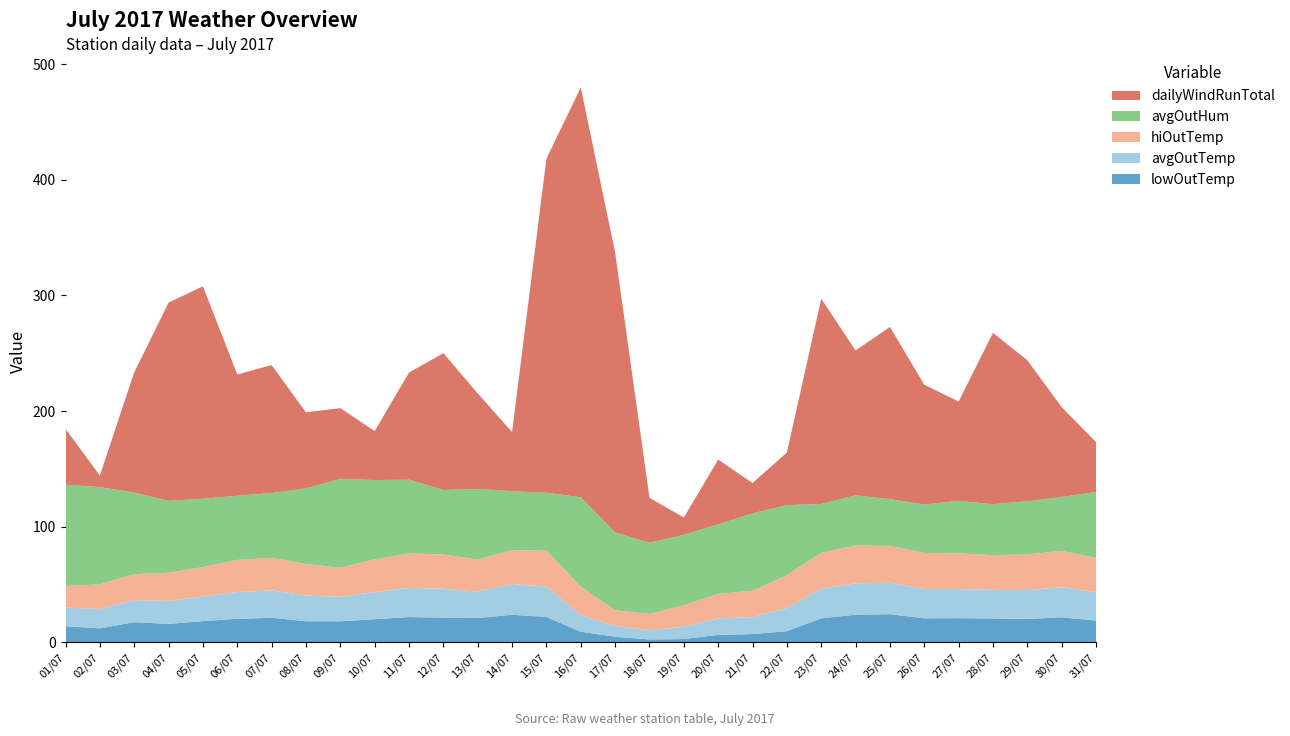

Reading right to left, extract all data points from this chart.

lowOutTemp: 18.7	21.6	20.2	20.6	20.8	20.7	24.3	23.8	20.7	9.6	7.1	6.4	2.8	2.4	4.8	9.1	21.9	23.8	21.0	21.3	21.8	19.9	18.1	18.2	21.2	20.3	18.3	15.9	17.4	12.0	13.8
avgOutTemp: 24.6	26.0	24.9	24.7	25.2	25.3	27.2	27.1	25.7	19.9	14.6	14.3	10.6	7.9	9.2	14.3	26.2	26.6	22.8	25.0	25.2	23.5	21.2	22.2	23.6	23.1	21.3	19.8	19.1	16.7	16.3
hiOutTemp: 29.7	31.4	30.8	30.1	30.8	31.3	31.8	32.7	30.9	28.6	22.8	21.1	18.6	14.1	13.7	24.7	31.2	29.2	27.8	29.6	29.8	28.2	25.2	27.3	28.2	27.8	25.4	24.4	22.4	21.4	18.5
avgOutHum: 57.0	46.7	46.0	44.0	45.5	41.9	40.5	43.5	42.3	60.5	67.0	60.2	60.9	61.6	67.3	77.3	50.0	51.0	60.9	55.8	63.8	68.7	76.8	65.4	56.0	55.5	59.1	62.2	70.6	84.1	87.6
dailyWindRunTotal: 43.1	77.6	122.0	148.2	85.9	103.5	148.9	125.2	177.5	45.5	26.2	56.0	15.0	38.9	242.0	354.4	289.0	51.2	82.7	118.3	92.7	42.3	61.2	65.7	110.7	104.9	183.8	171.4	104.0	10.0	48.3